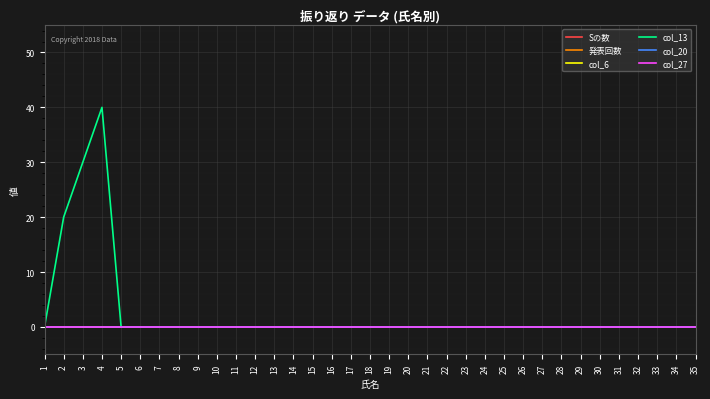

Between 31 and 12, which is larger?

31